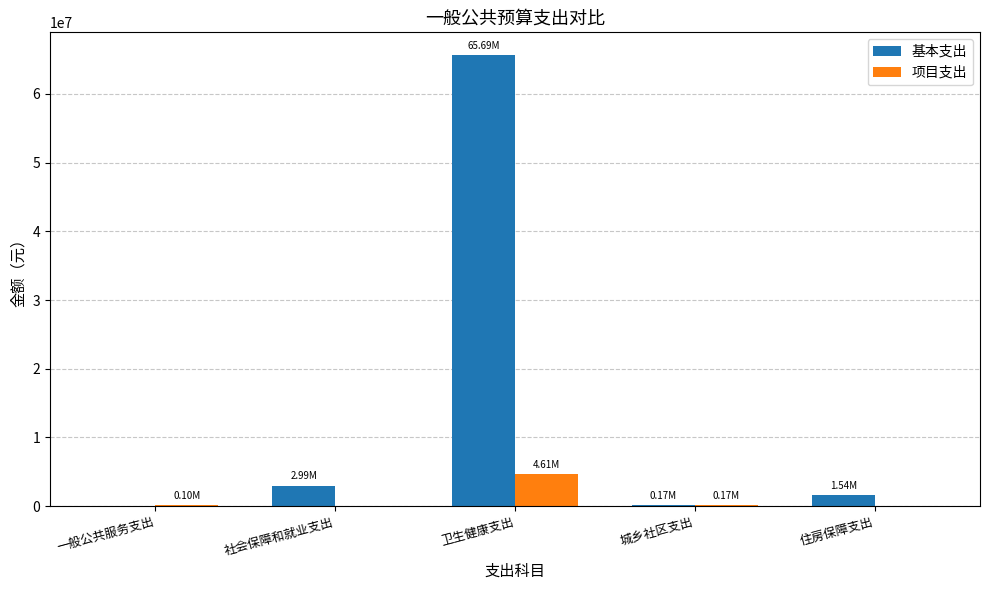

Which series changed the most between 卫生健康支出 and 住房保障支出?

基本支出